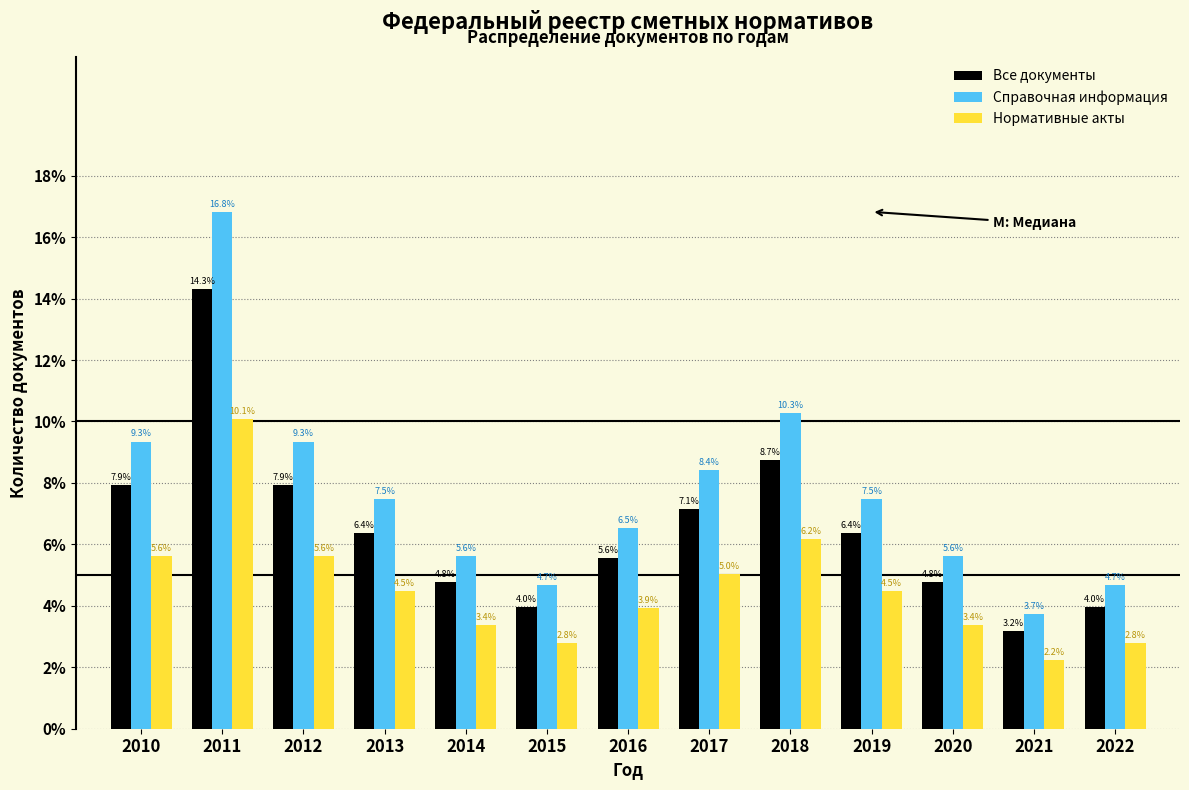

What are all the series names shown in the legend?

Все документы, Справочная информация, Нормативные акты